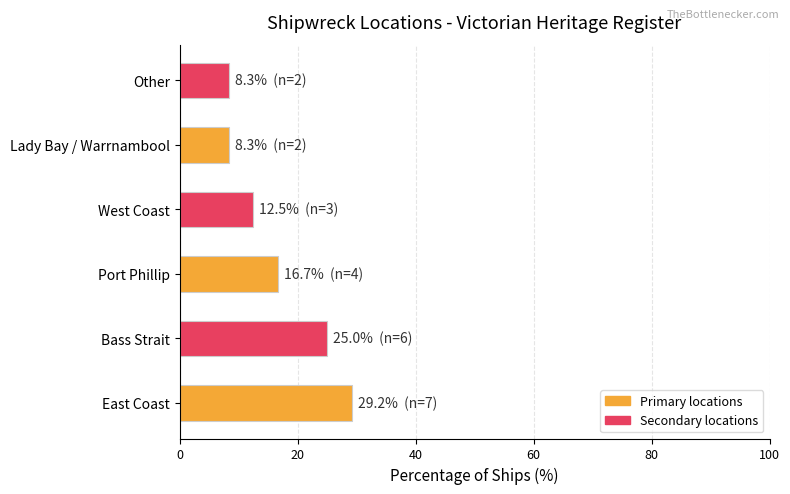

Which has a higher value, Lady Bay / Warrnambool or East Coast?

East Coast